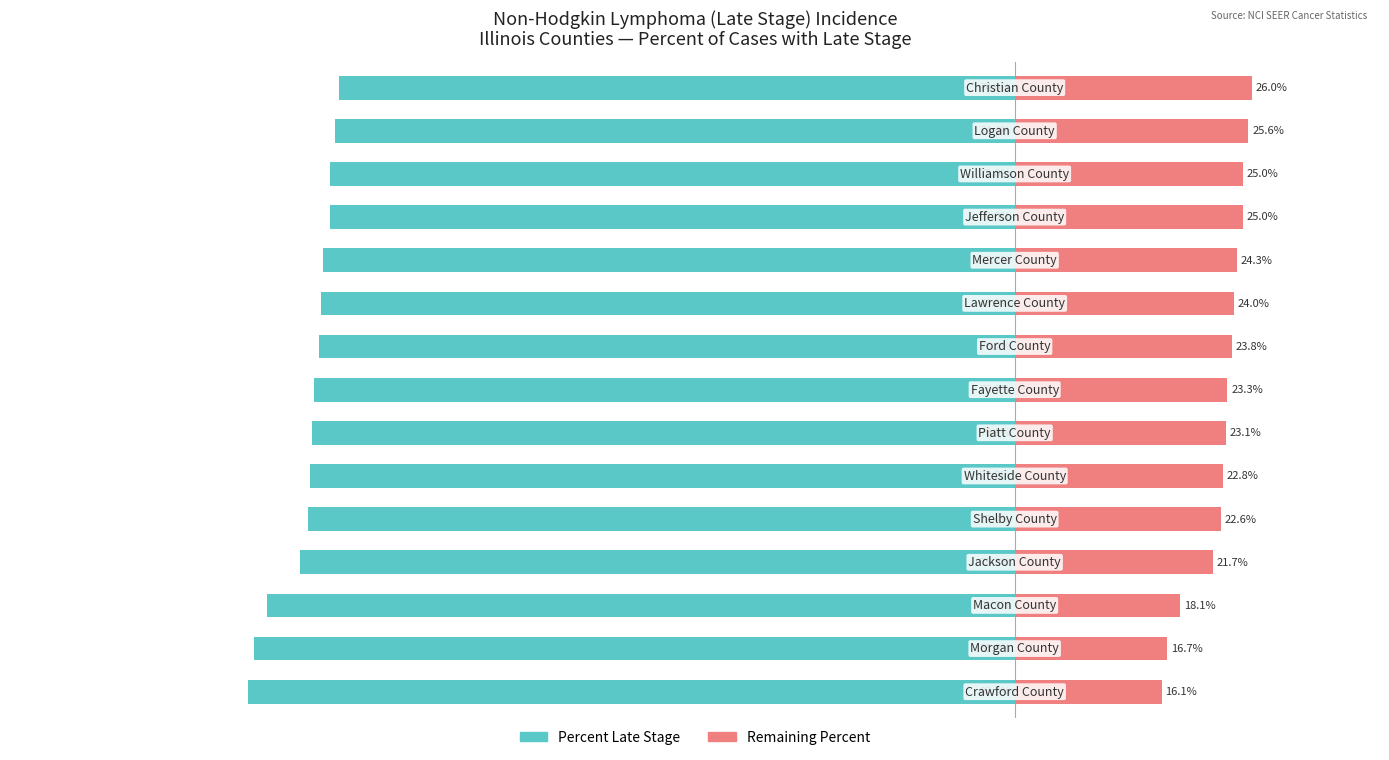

True or false: Remaining Percent has a value of 12.9 at 12.

False